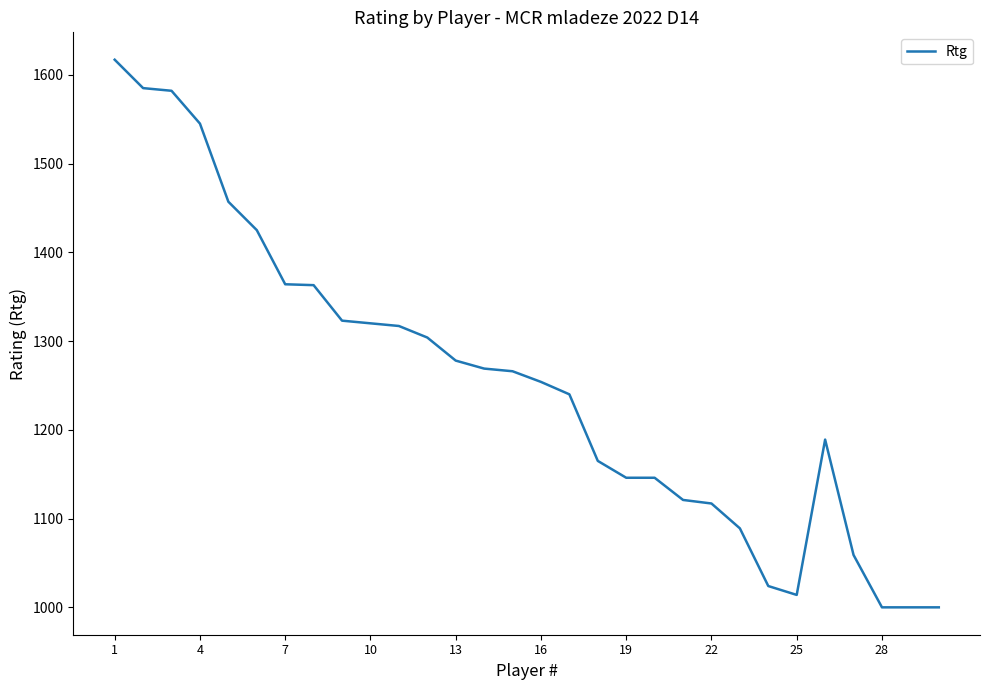

What is the difference between the maximum and minimum values?

617